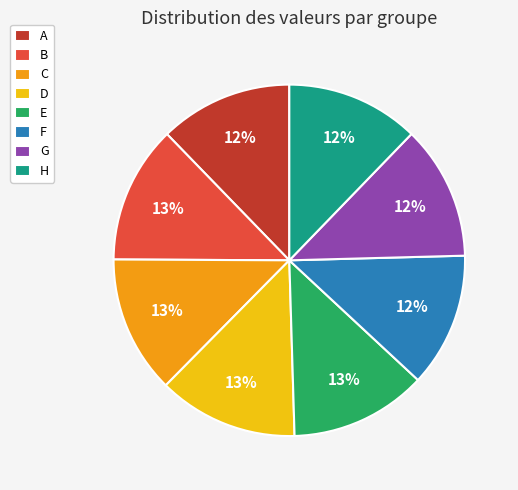

Which has a higher value, D or A?

D